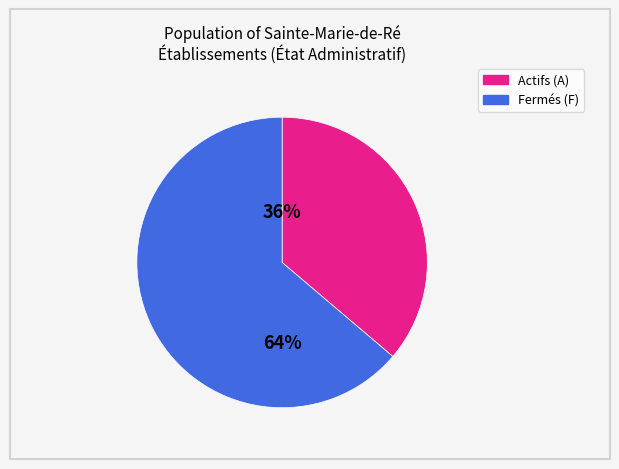

To the nearest percent, what is the difference between the largest and smallest slice percentages?

28%